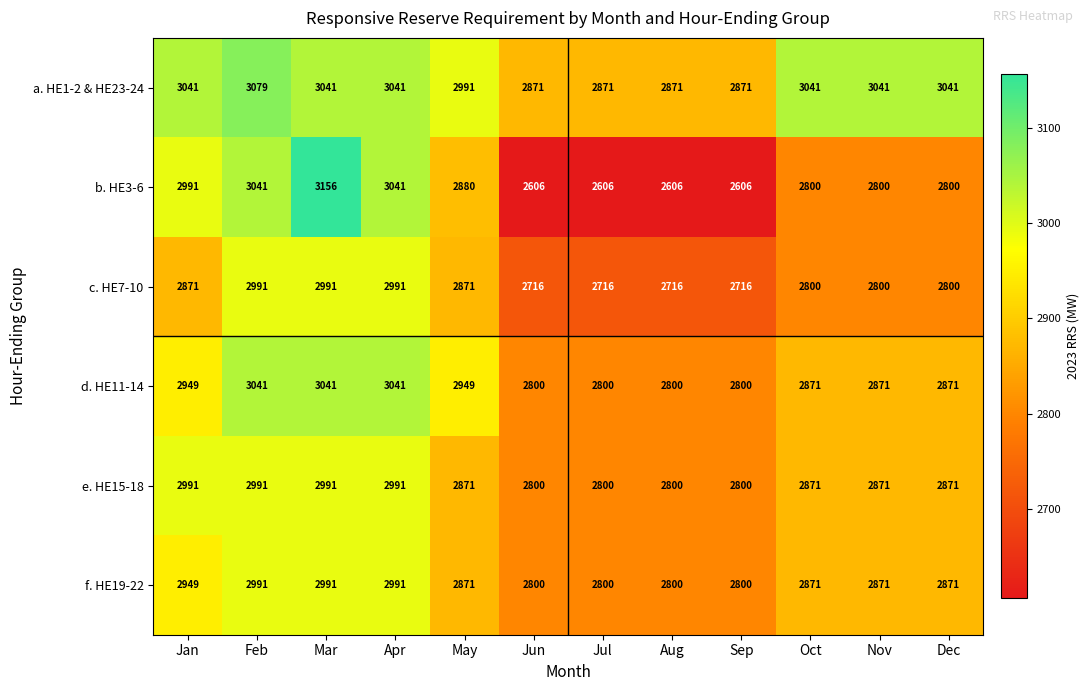

True or false: a. HE1-2 & HE23-24 has a value of 2052 at Nov.

False